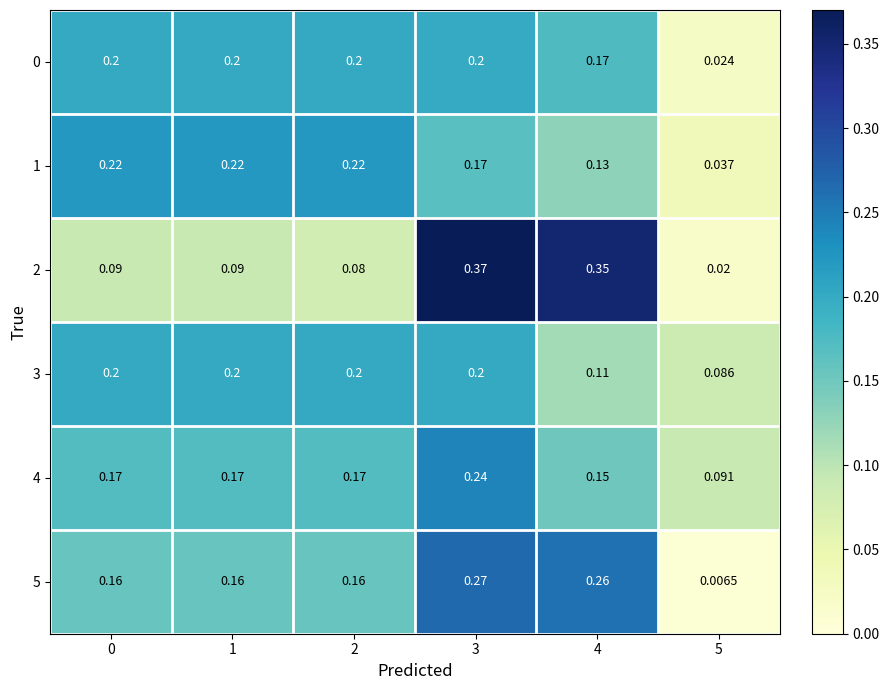

Is the value of 5 at 5 greater than the value of 2 at 1?

No